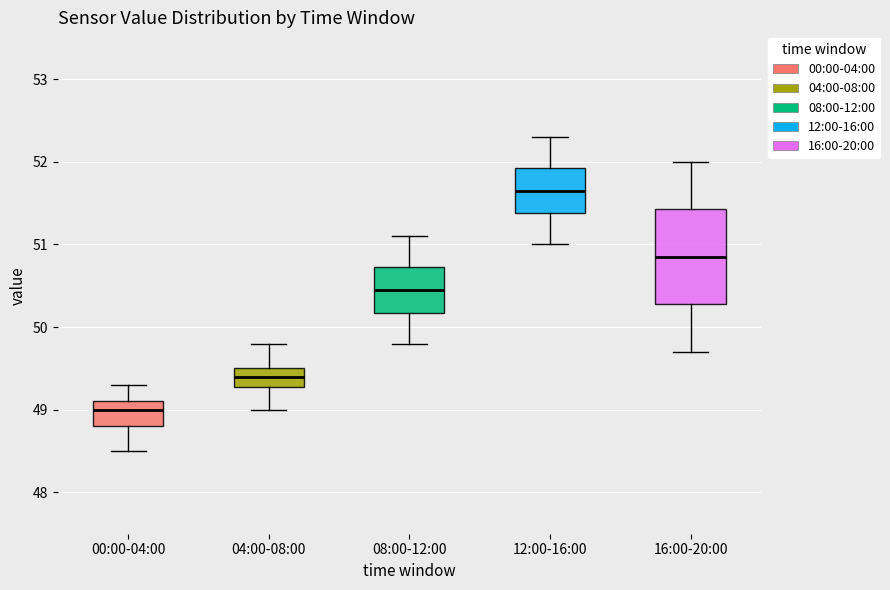

Reading left to right, transcribe this box plot: for each box, give where its median line is, the range the box spans, and where its two whiskers end, as read against the y-axis. The values are not printed on the chart, so give them approximately, as read against the axis.

00:00-04:00: median 49.0, box 48.8 to 49.1, whiskers 48.5 to 49.3
04:00-08:00: median 49.4, box 49.3 to 49.5, whiskers 49.0 to 49.8
08:00-12:00: median 50.5, box 50.2 to 50.7, whiskers 49.8 to 51.1
12:00-16:00: median 51.7, box 51.4 to 51.9, whiskers 51.0 to 52.3
16:00-20:00: median 50.9, box 50.3 to 51.4, whiskers 49.7 to 52.0